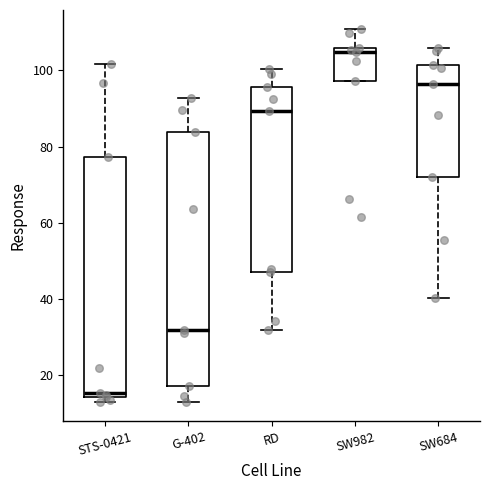

Reading left to right, transcribe this box plot: for each box, give where its median line is, the range the box spans, and where its two whiskers end, as read against the y-axis. The values are not printed on the chart, so give them approximately, as read against the axis.

STS-0421: median 16, box 14 to 78, whiskers 12 to 102
G-402: median 32, box 18 to 84, whiskers 12 to 92
RD: median 90, box 46 to 96, whiskers 32 to 100
SW982: median 104, box 98 to 106, whiskers 98 to 110
SW684: median 96, box 72 to 102, whiskers 40 to 106